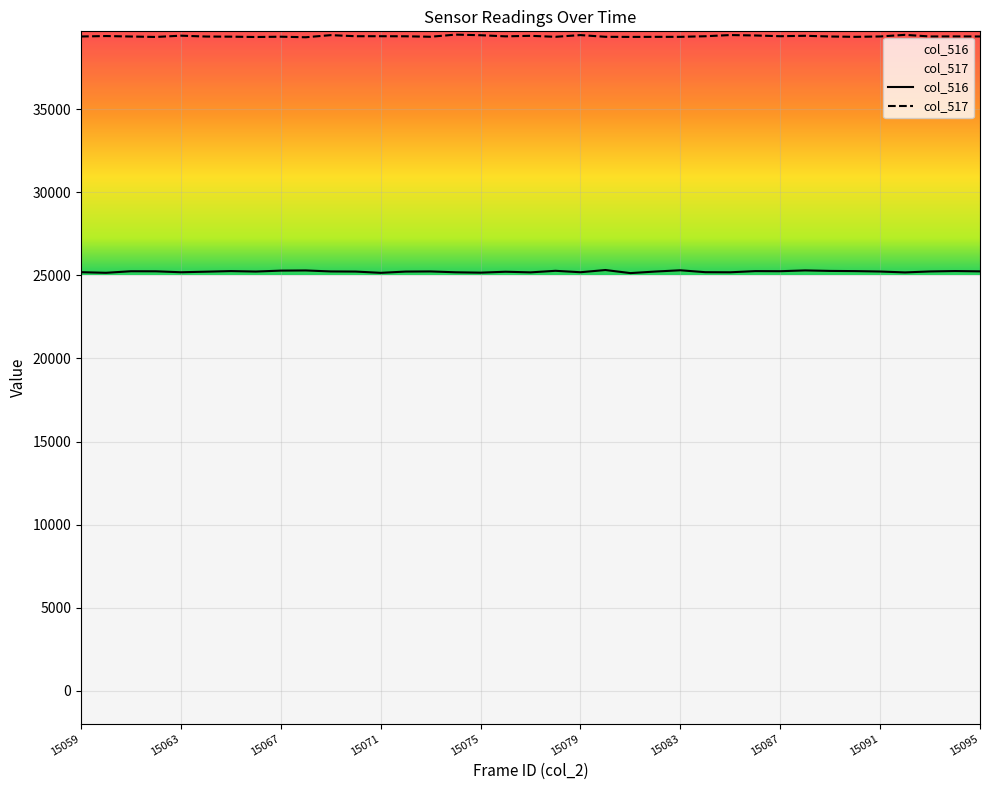

What is the sum of the col_517 values at 15059 and 15064?

78761